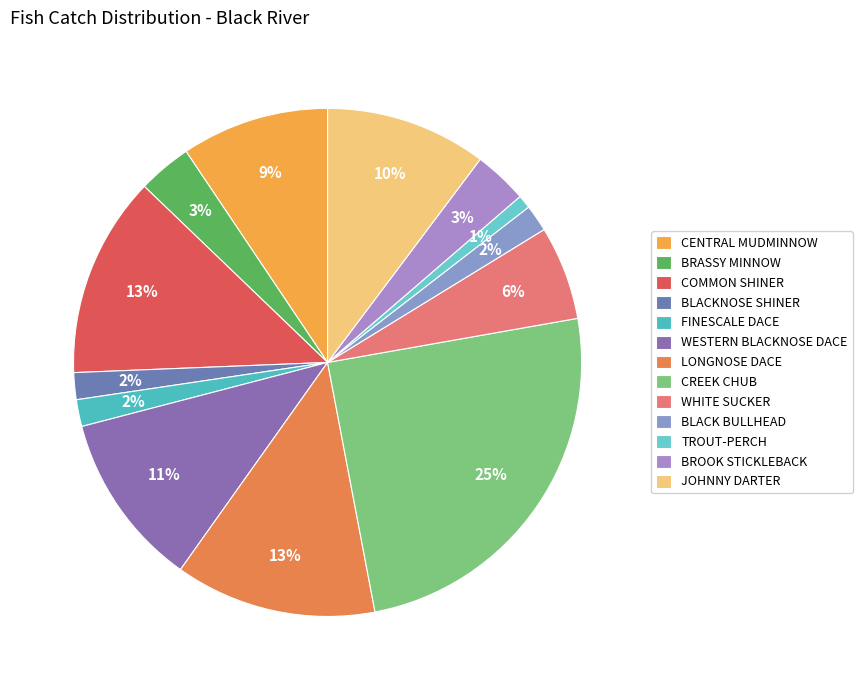

Is BROOK STICKLEBACK the majority of the pie?

No